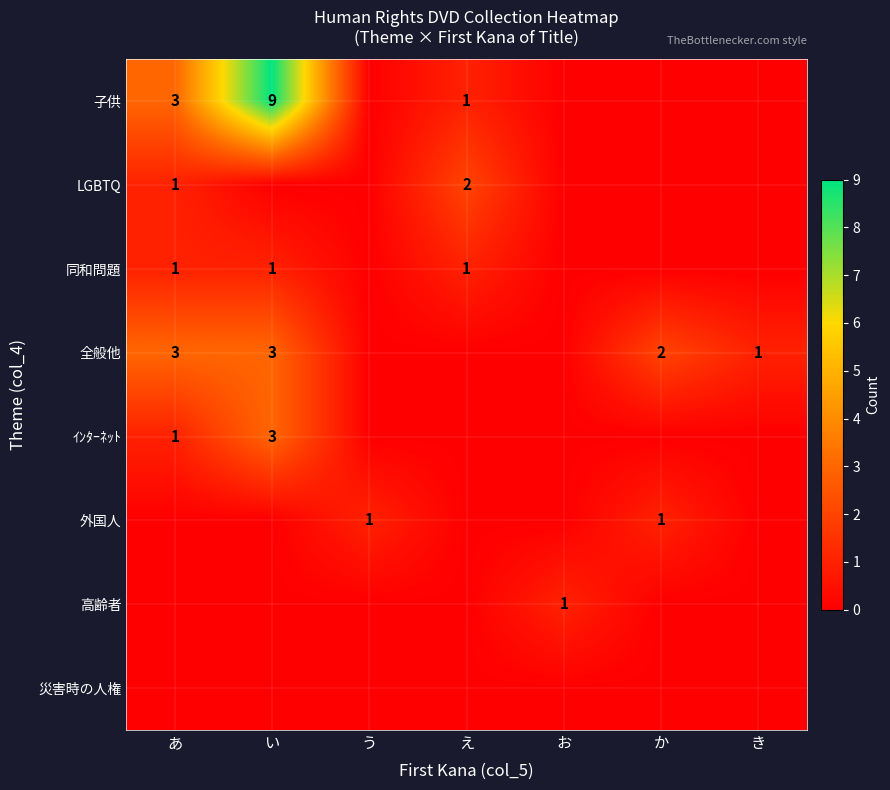

True or false: LGBTQ has a value of 1 at え.

False